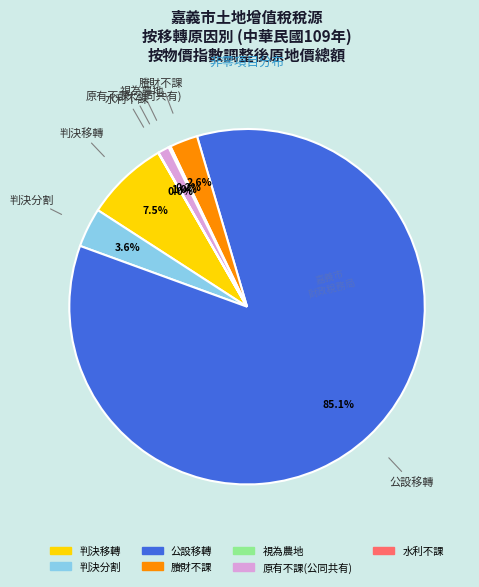

True or false: 賸財不課 accounts for 3% of the total.

True